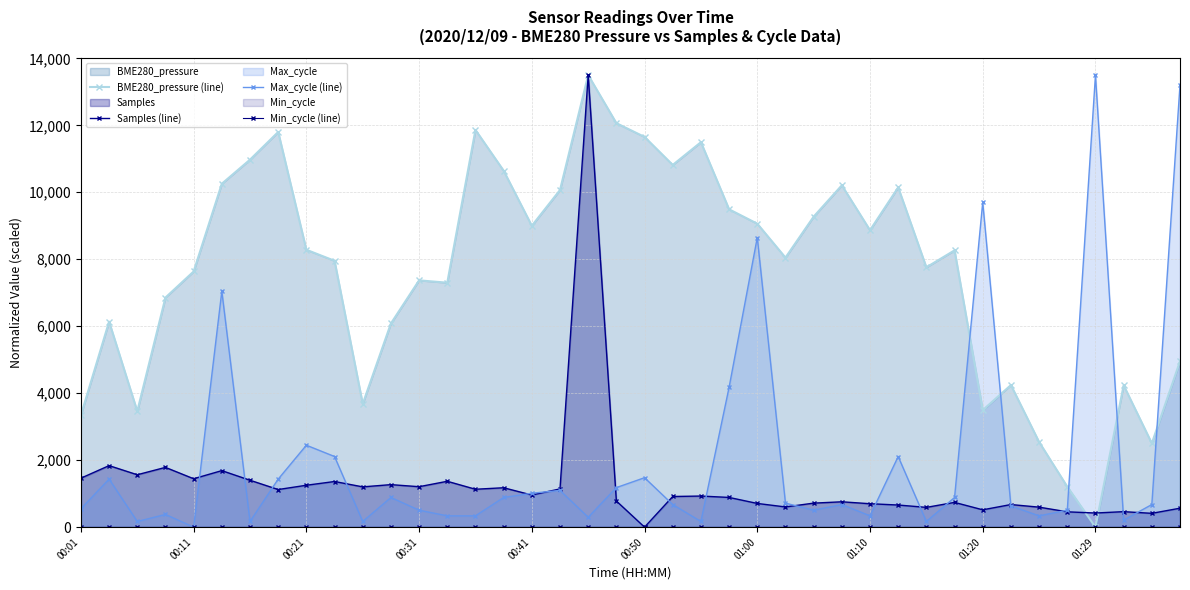

Which category has the highest value in the Samples (line) series?

18